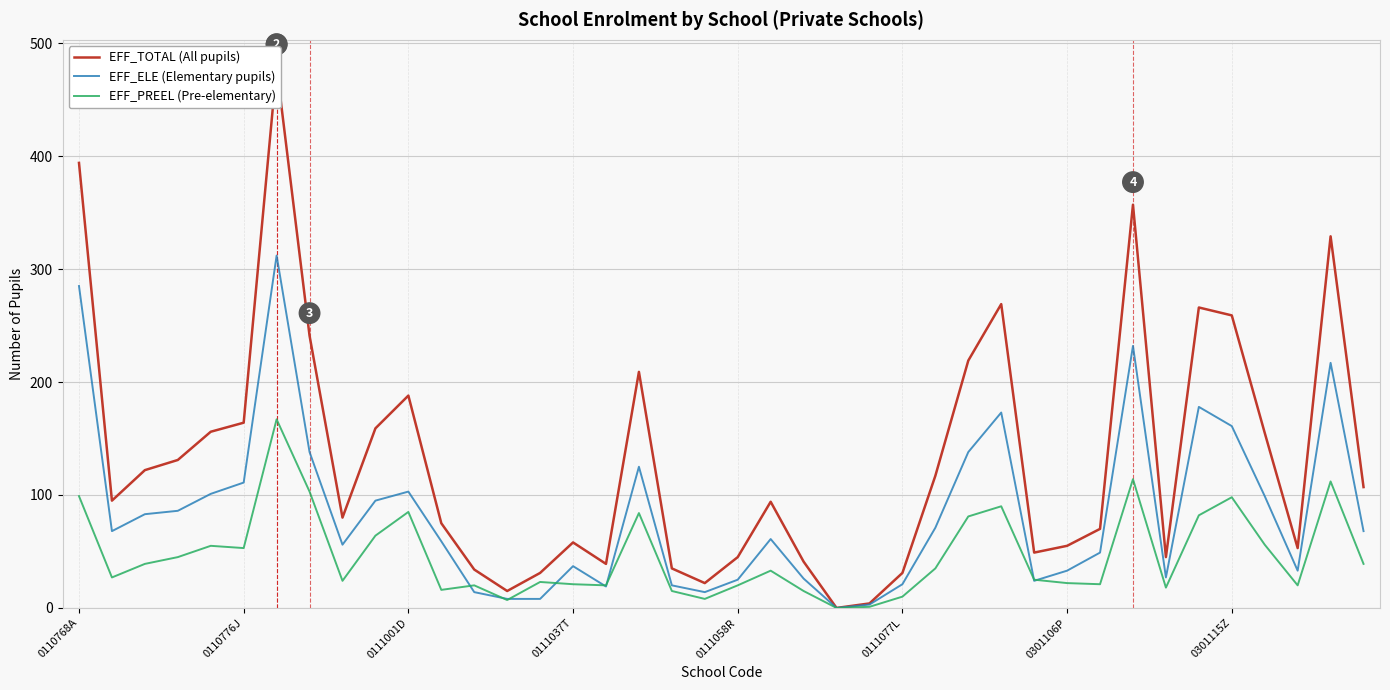

True or false: EFF_PREEL (Pre-elementary) and EFF_TOTAL (All pupils) cross at least once.

False